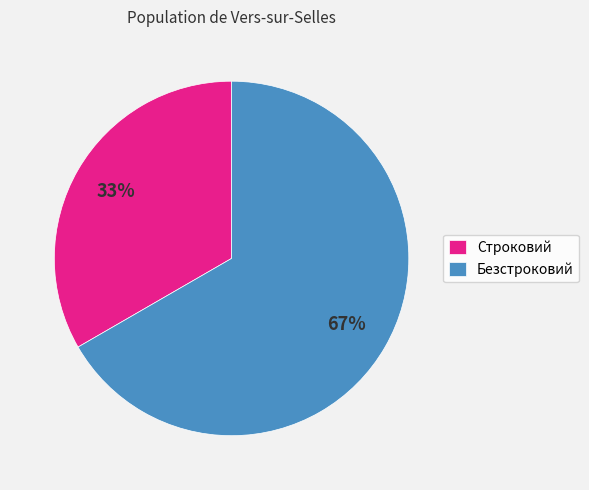

To the nearest percent, what portion does Строковий represent?

33%